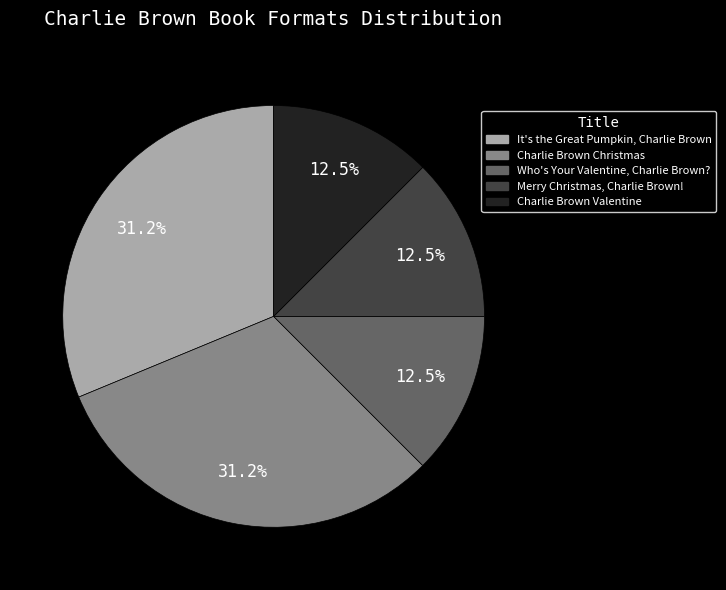

Is Who's Your Valentine, Charlie Brown? the majority of the pie?

No